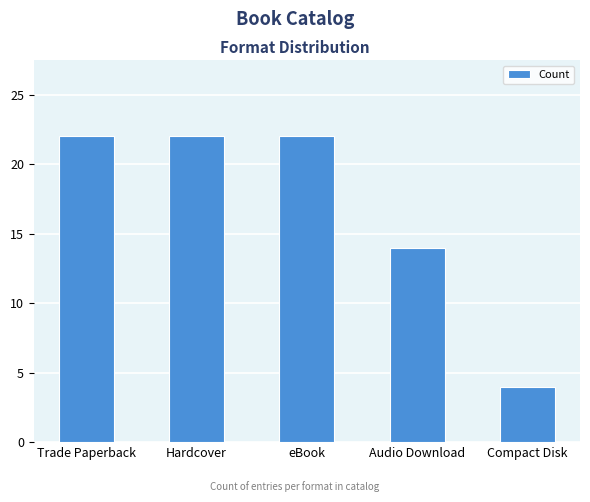

What is the smallest value displayed?

4